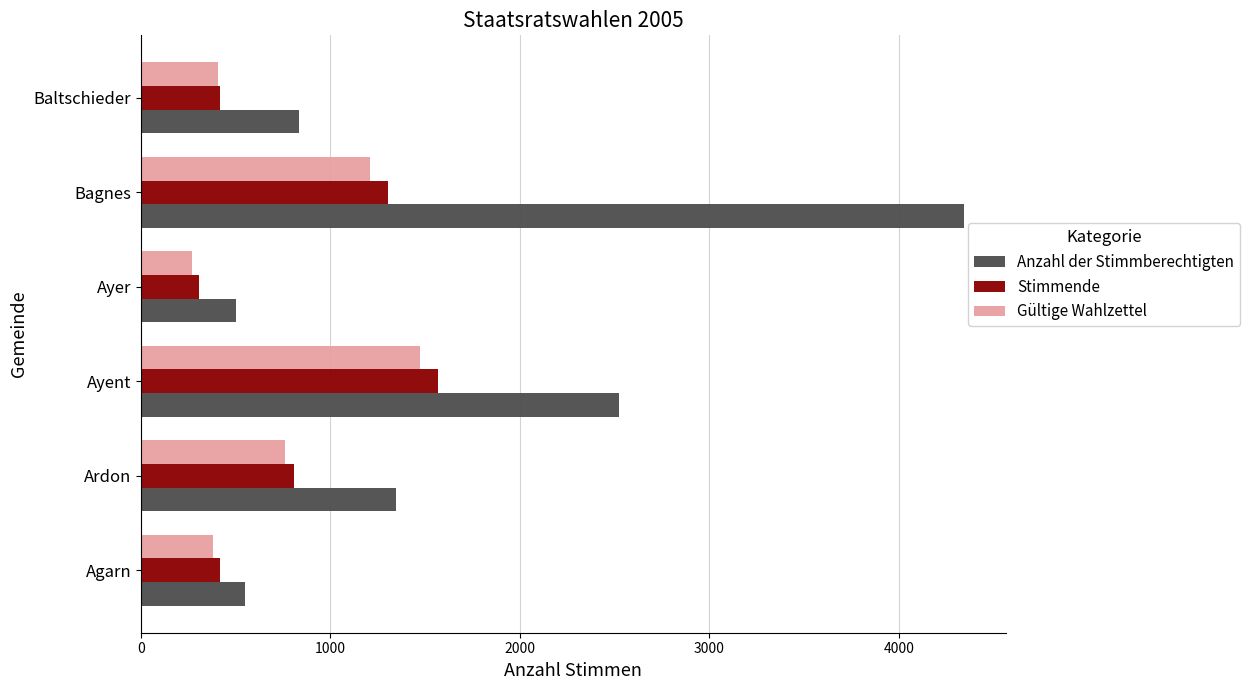

At which label is Gültige Wahlzettel closest to 870?

Ardon